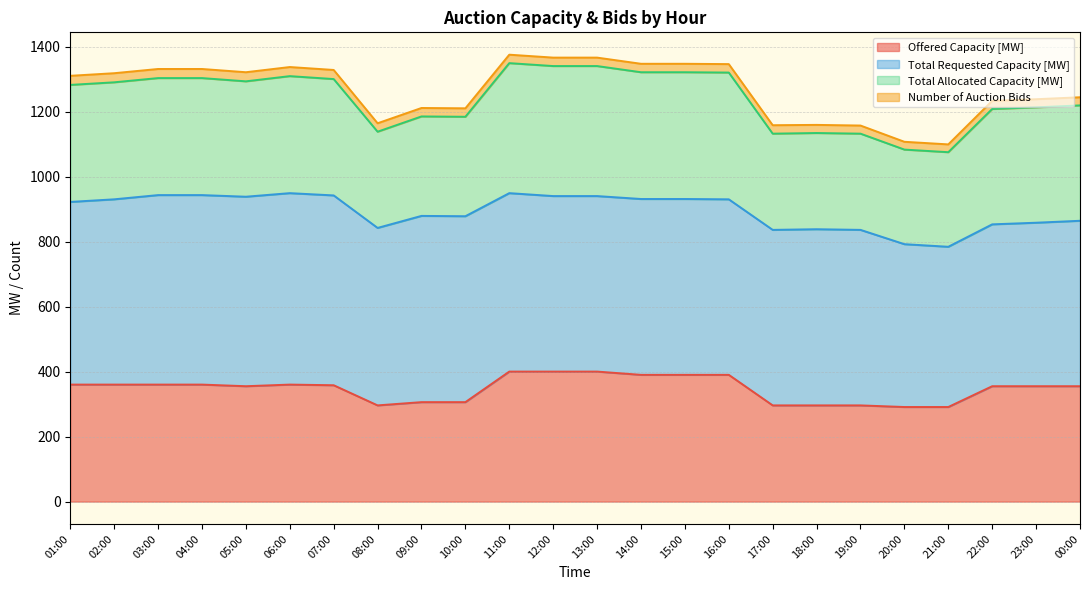

Between 20:00 and 02:00, which is larger?

02:00